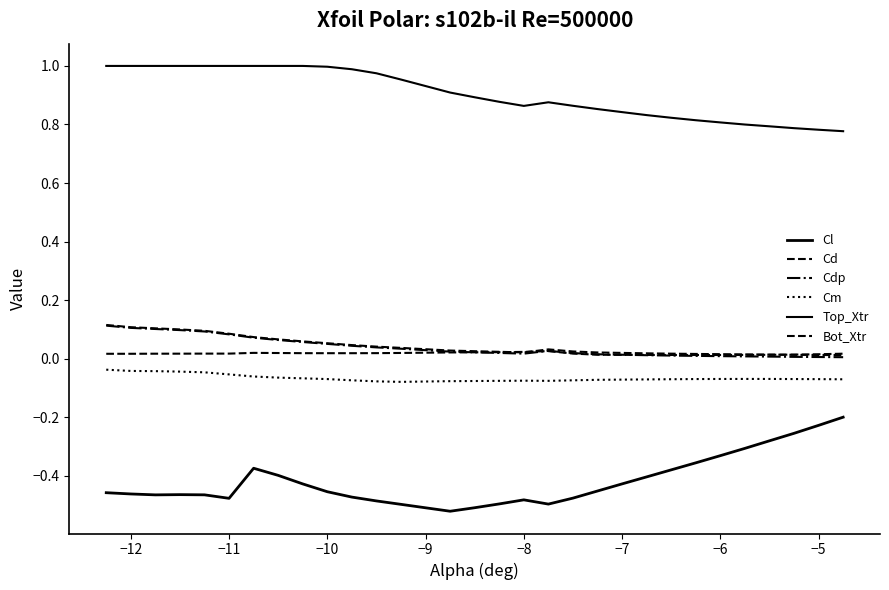

How many categories are shown in the chart?

30